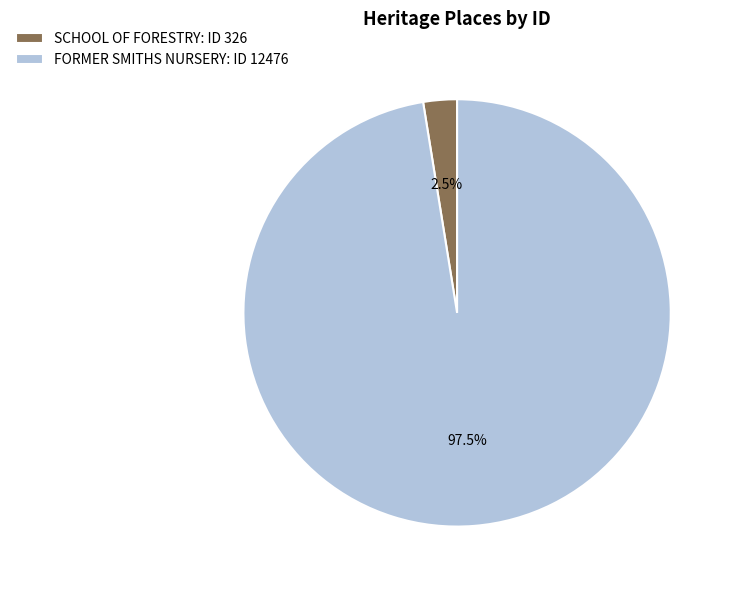

Between SCHOOL OF FORESTRY: ID 326 and FORMER SMITHS NURSERY: ID 12476, which is larger?

FORMER SMITHS NURSERY: ID 12476